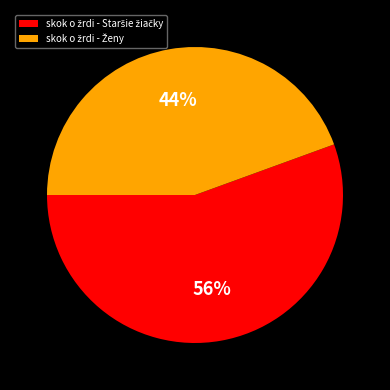

To the nearest percent, what is the average slice percentage?

50%